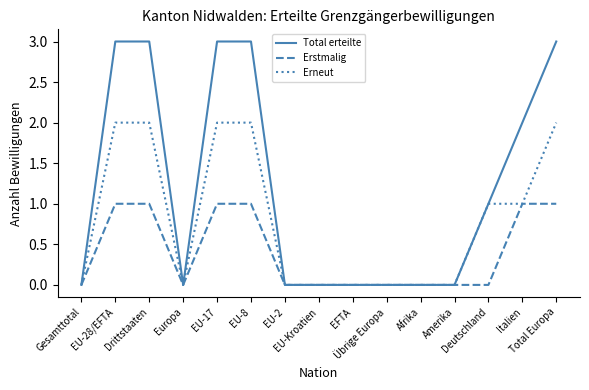

Which series has the largest total across all categories?

Total erteilte